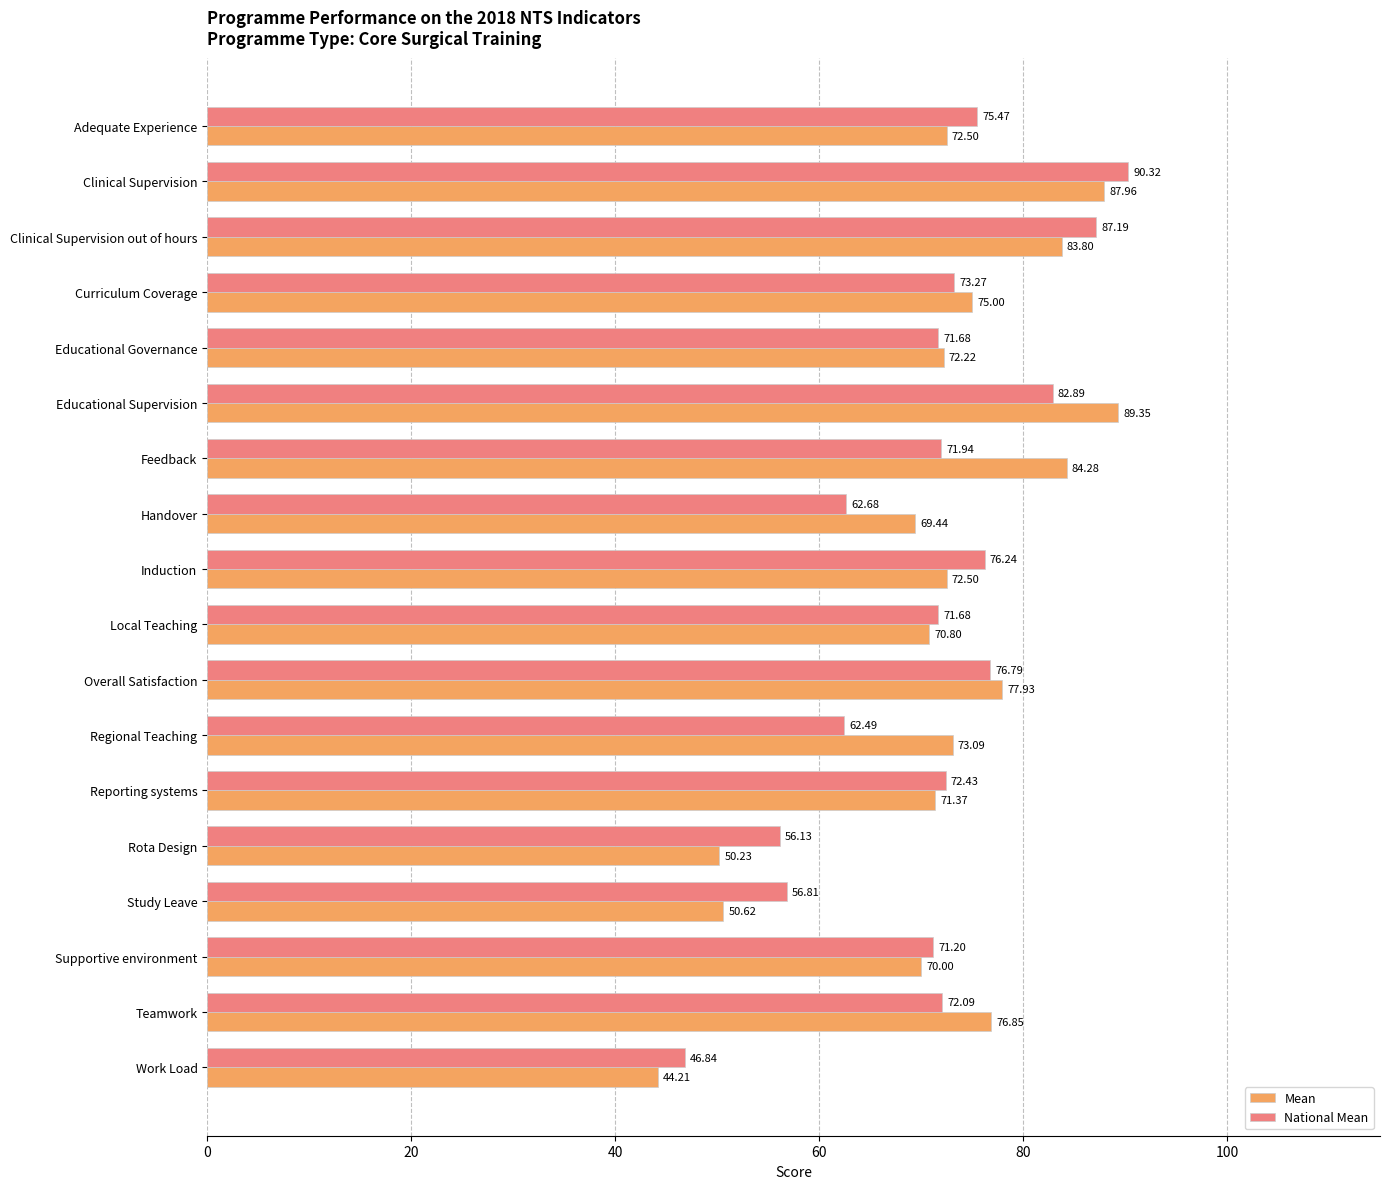

At Feedback, list the series in order from smallest to largest.

National Mean, Mean